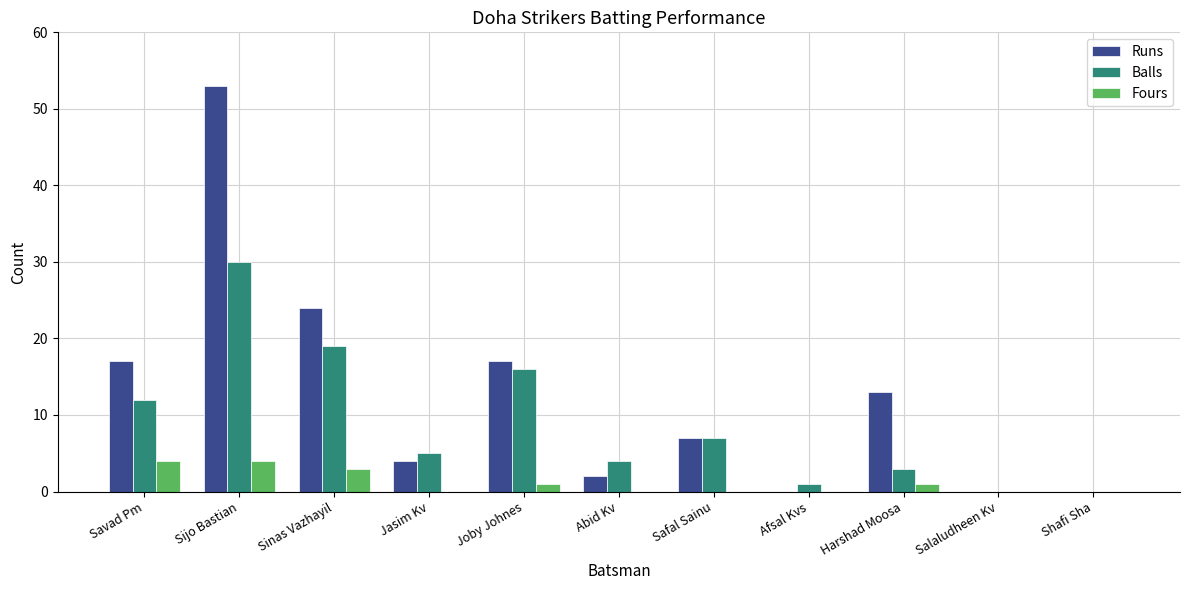

What are all the series names shown in the legend?

Runs, Balls, Fours